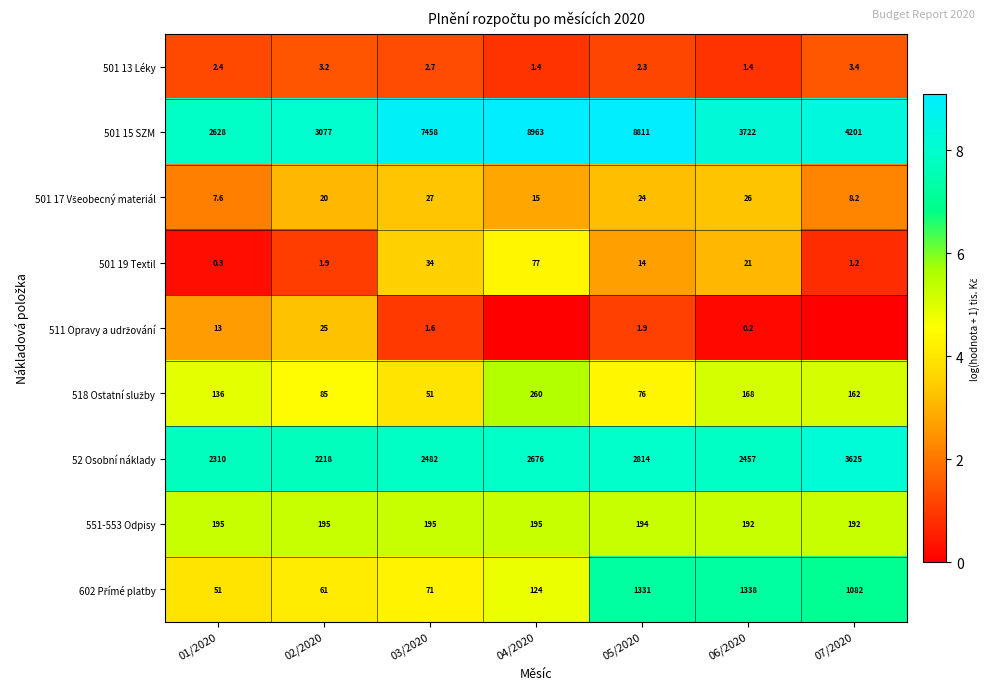

What is the sum of the 501 19 Textil values at 04/2020 and 03/2020?

111.0